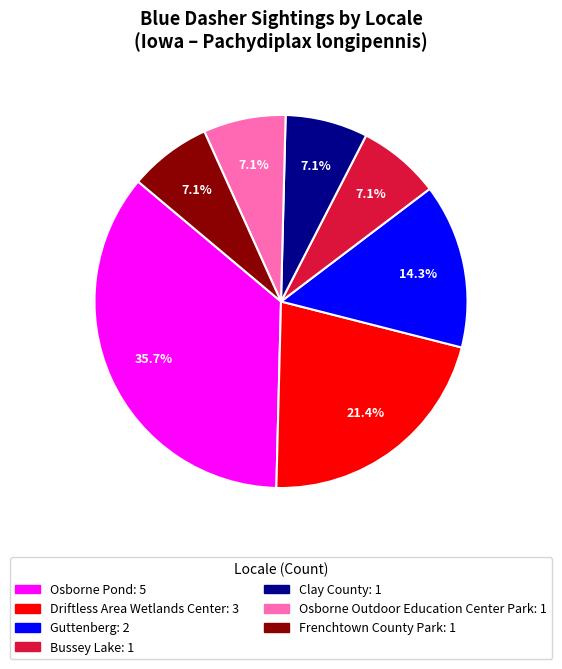

Count the number of slices in the pie.

7